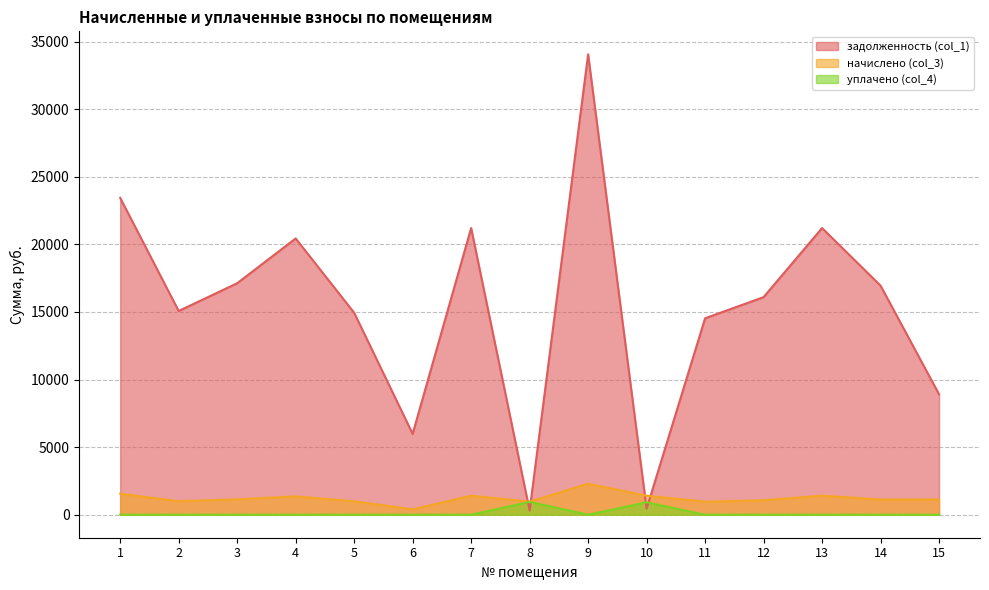

Rank the series at 4 from highest to lowest value.

задолженность (col_1), начислено (col_3), уплачено (col_4)